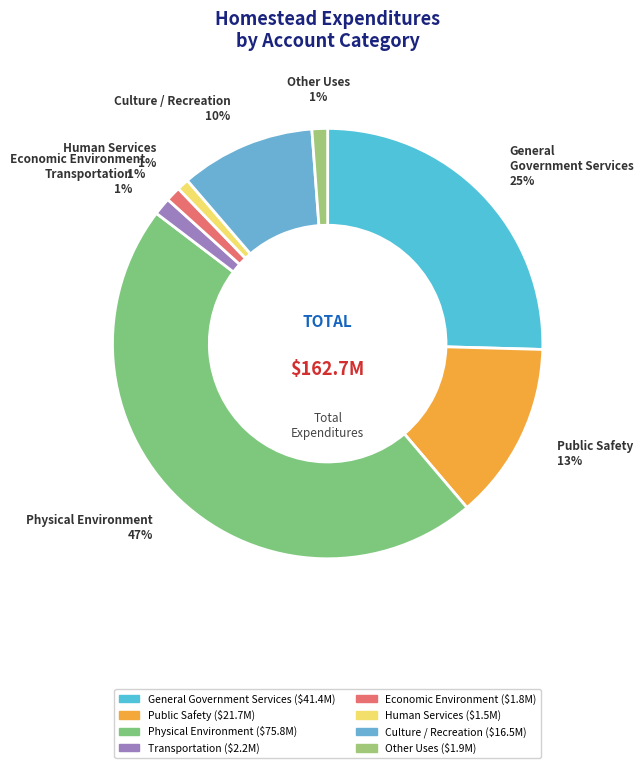

The Transportation slice represents 1% of the pie. True or false?

True